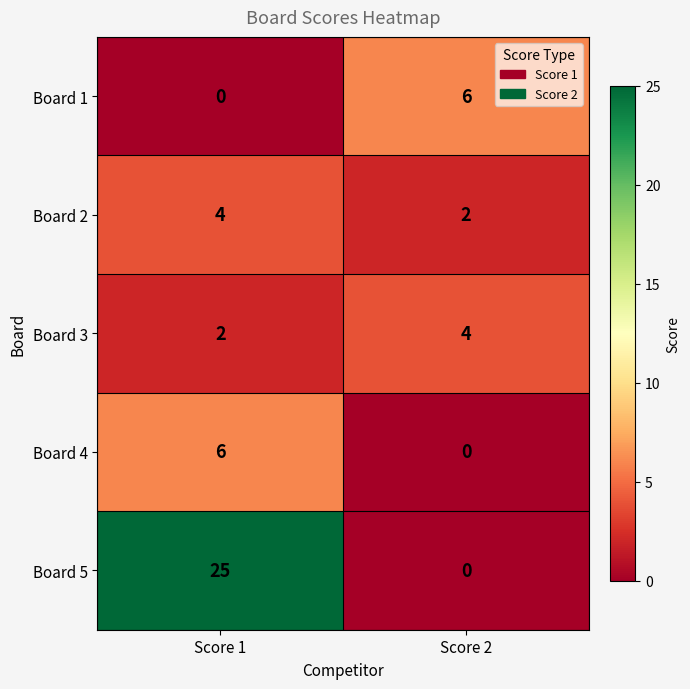

At how many categories does at least one series exceed 2?

2